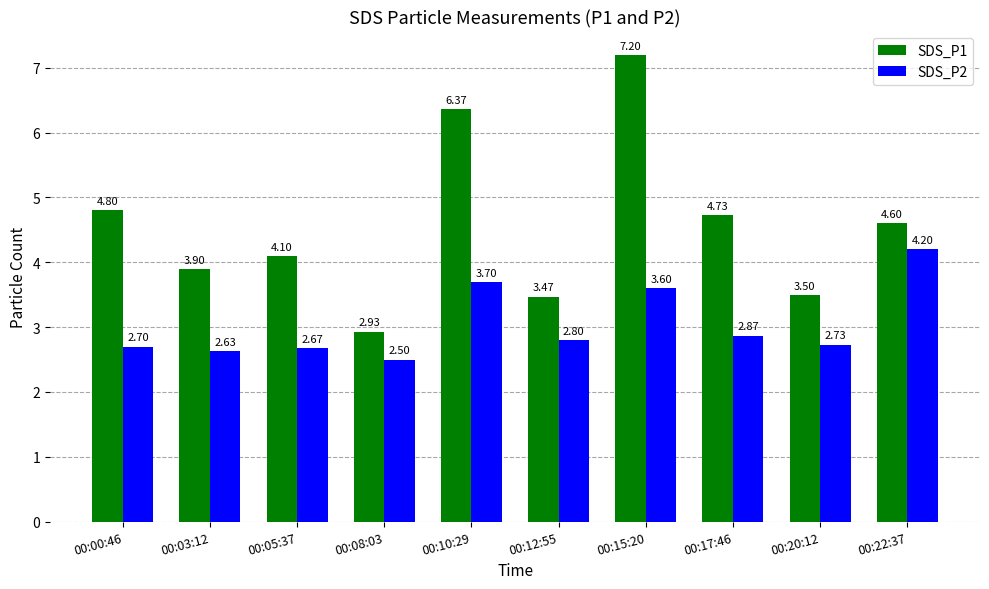

What is the difference between the highest and lowest values at 00:03:12?

1.3